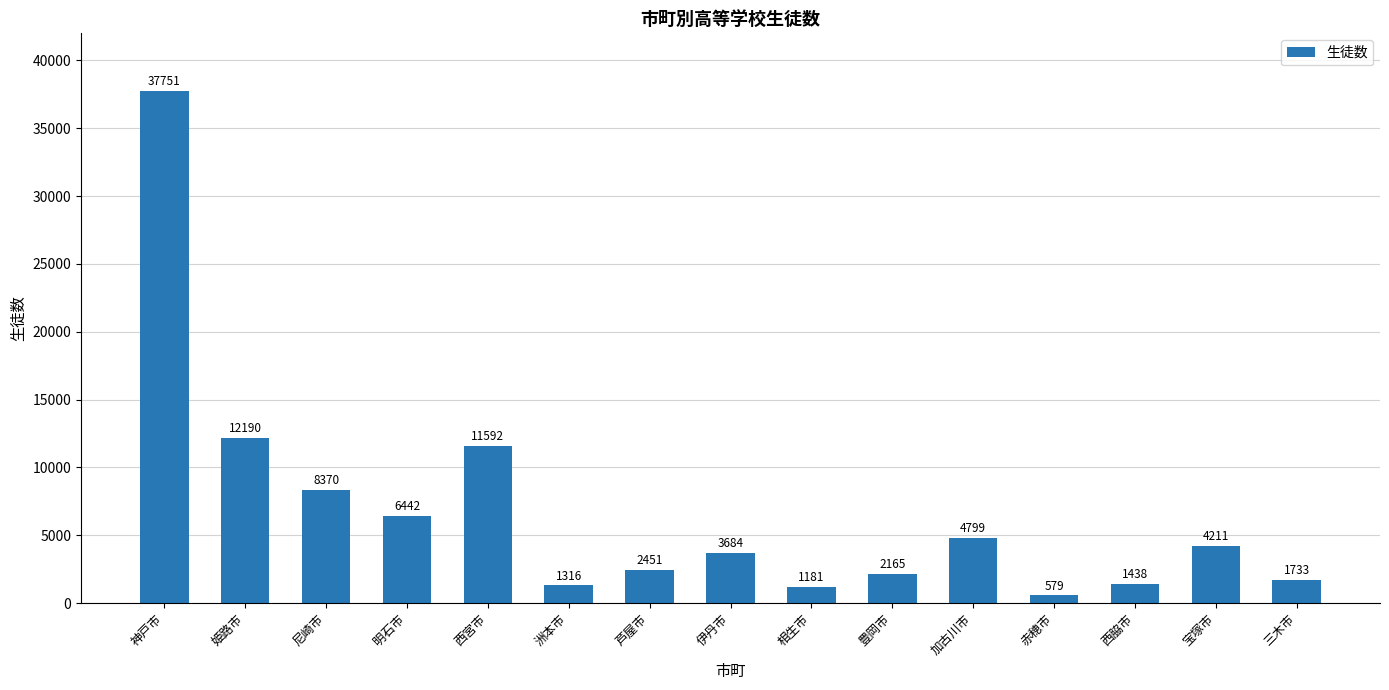

What is the average value?

6660